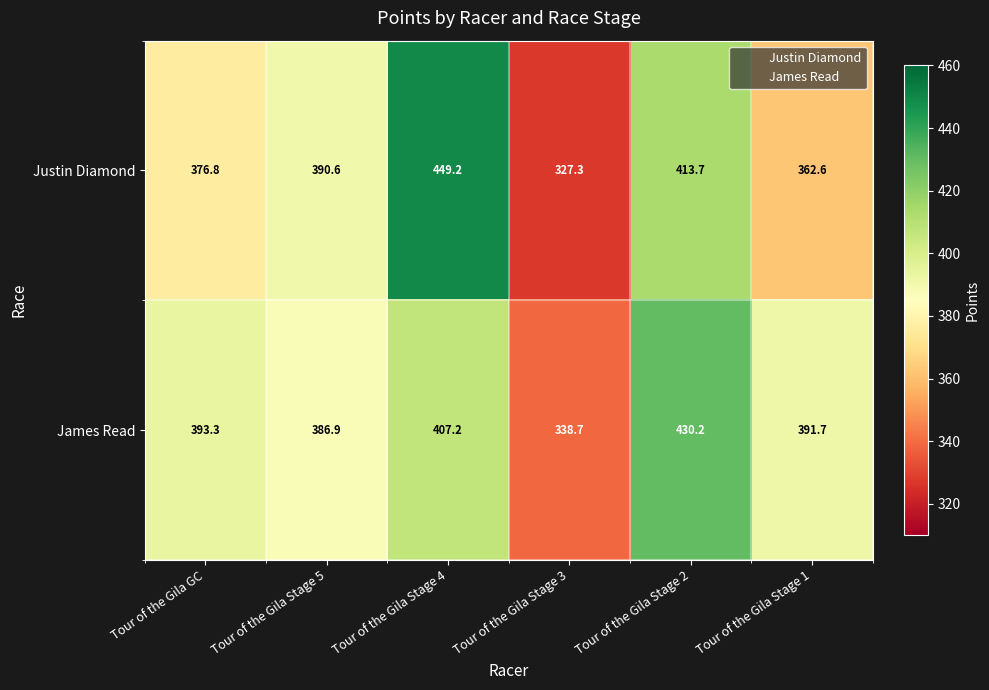

Reading left to right, extract all data points from this chart.

Justin Diamond: Tour of the Gila GC=376.8	Tour of the Gila Stage 5=390.6	Tour of the Gila Stage 4=449.2	Tour of the Gila Stage 3=327.3	Tour of the Gila Stage 2=413.7	Tour of the Gila Stage 1=362.6
James Read: Tour of the Gila GC=393.3	Tour of the Gila Stage 5=386.9	Tour of the Gila Stage 4=407.2	Tour of the Gila Stage 3=338.7	Tour of the Gila Stage 2=430.2	Tour of the Gila Stage 1=391.7